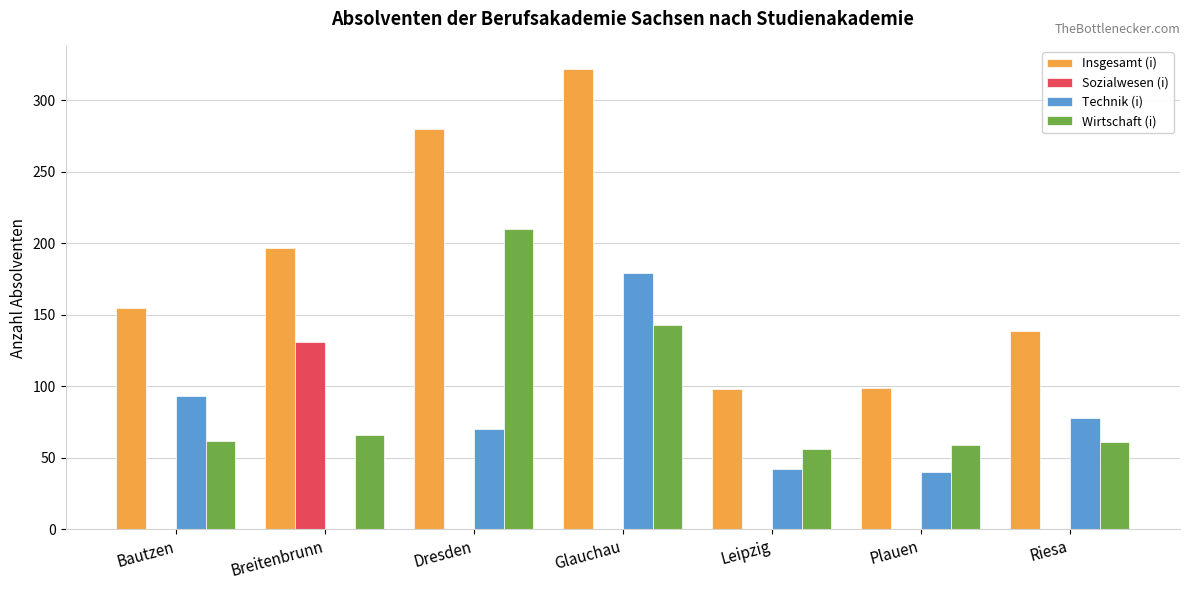

What is the highest value of the Insgesamt (i) series?

322